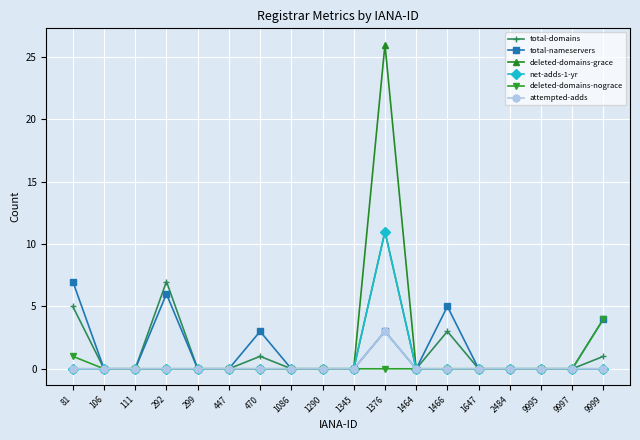

What is the average value of the total-domains series?

2